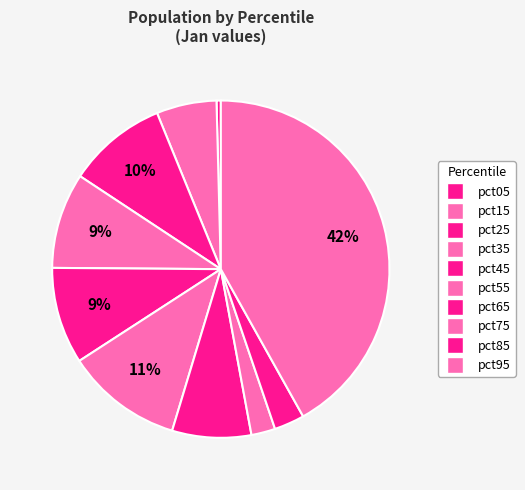

Is the sum of pct15 and pct65 greater than half?

No